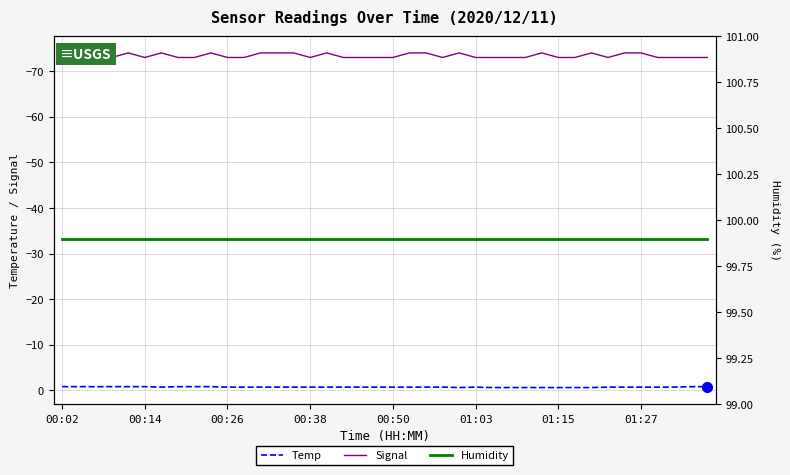

At 9, list the series in order from largest to smallest.

Humidity, Temp, Signal